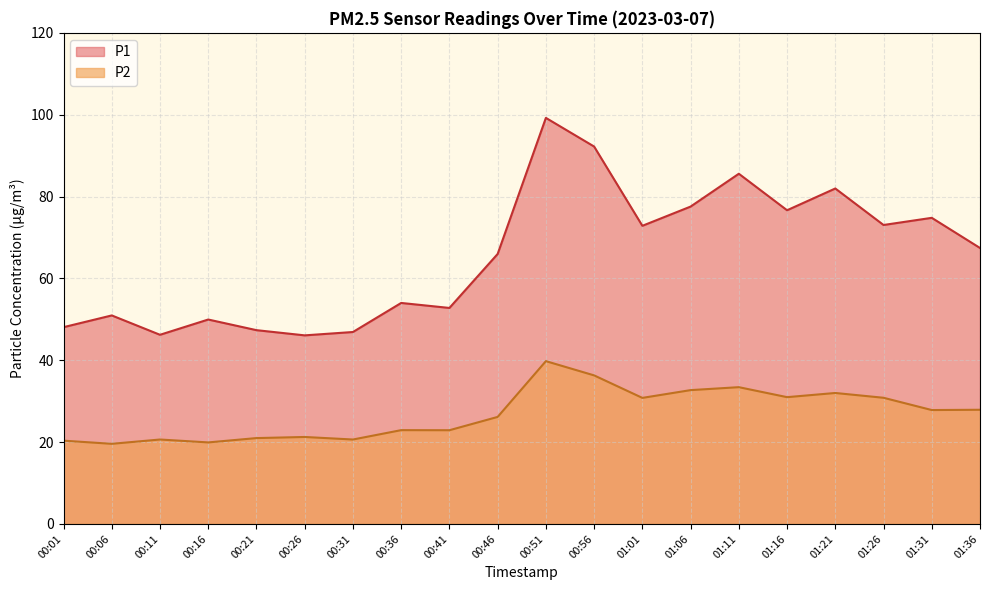

How many interior local valleys does the P2 series have?

7